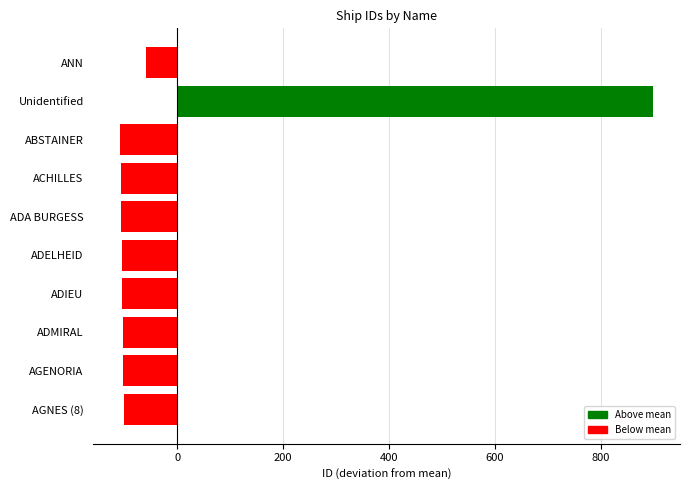

What is the value of the 1st bar from the top?

-58.6